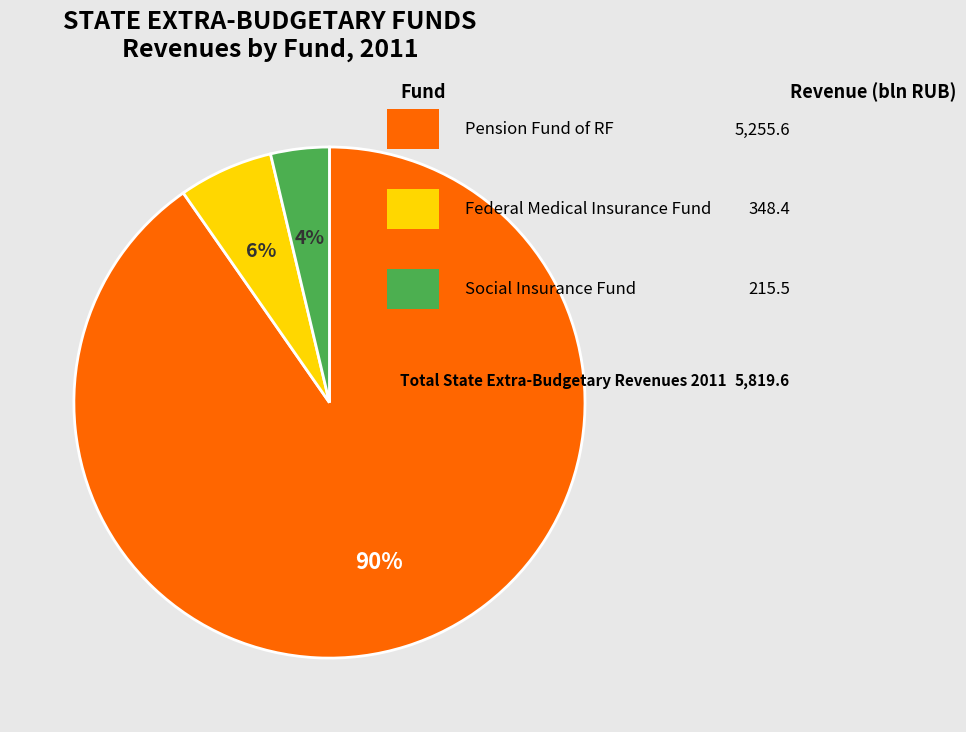

To the nearest percent, what is the average slice percentage?

33%